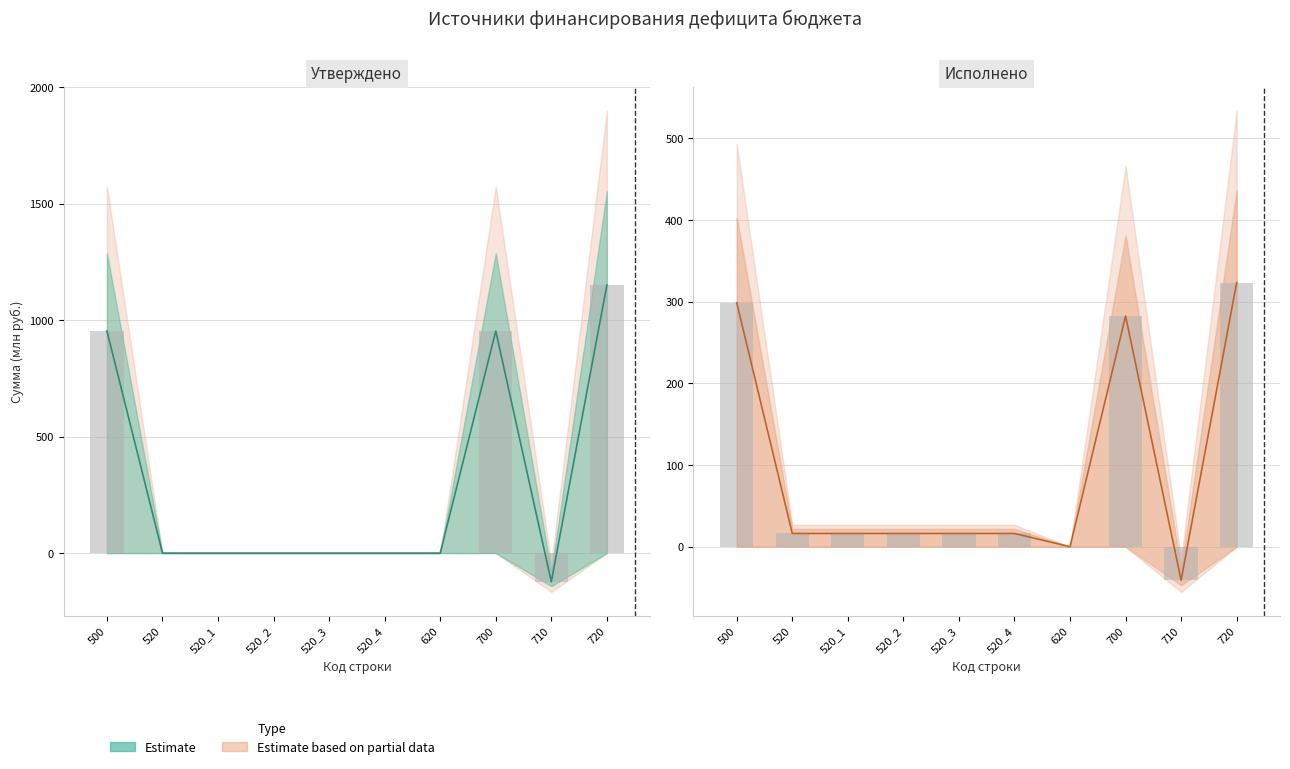

What is the difference between the second highest and second lowest values in the Исполнено (консол. бюджет) series?

298.6